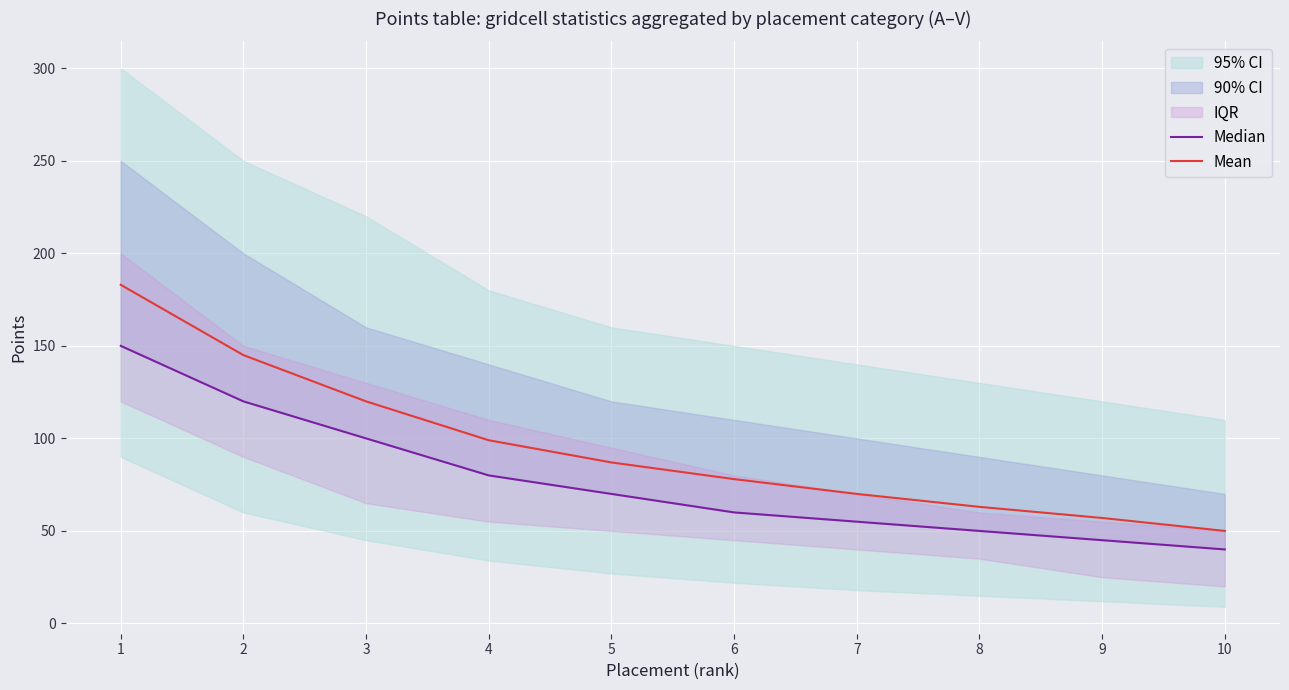

What is the maximum value for Mean?

183